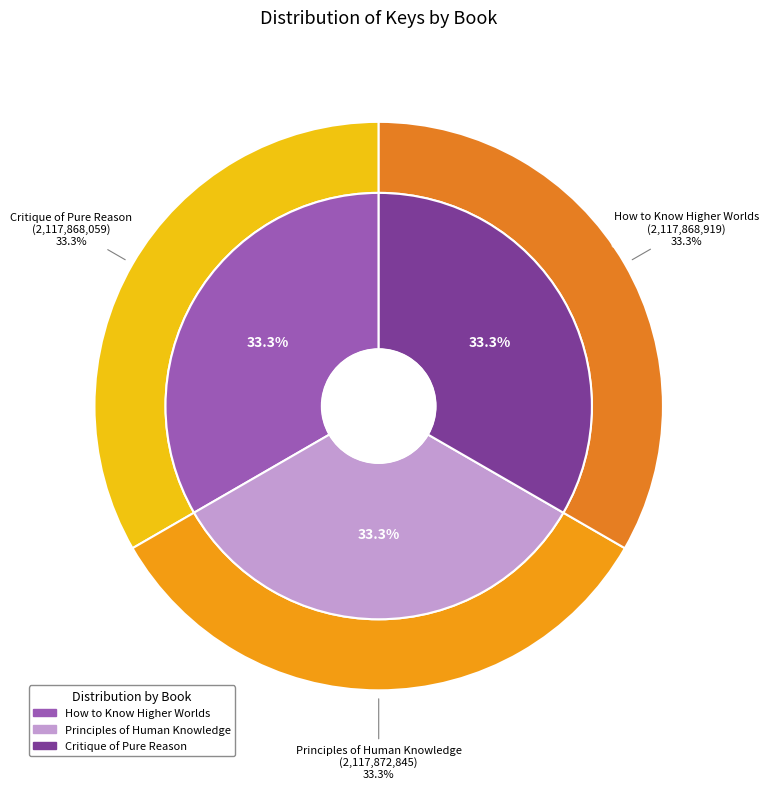

Which slice is the largest?

Principles of Human Knowledge